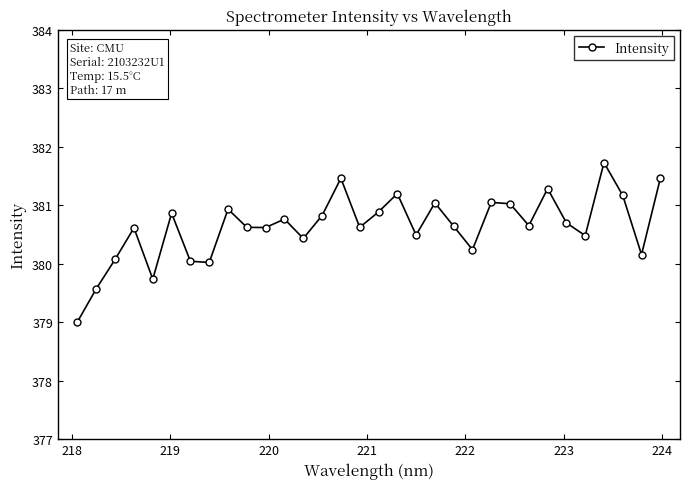

How many points are higher than both their immediate neighbors (excluding endpoints)?

10